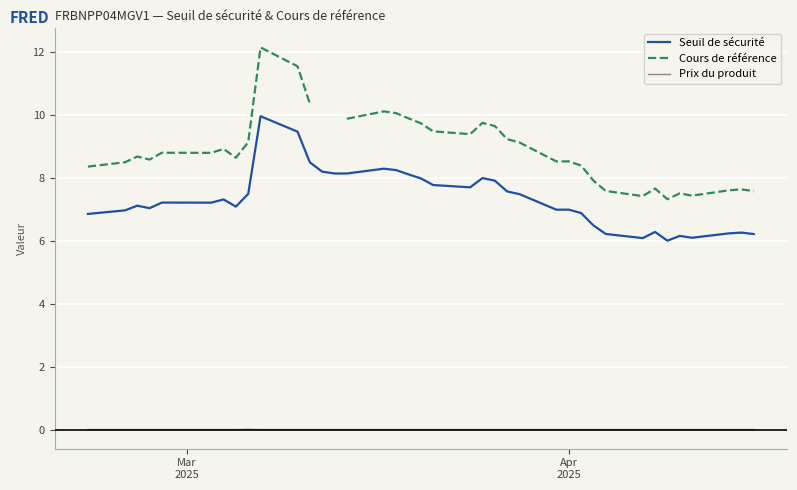

What is the highest value of the Seuil de sécurité series?

10.0